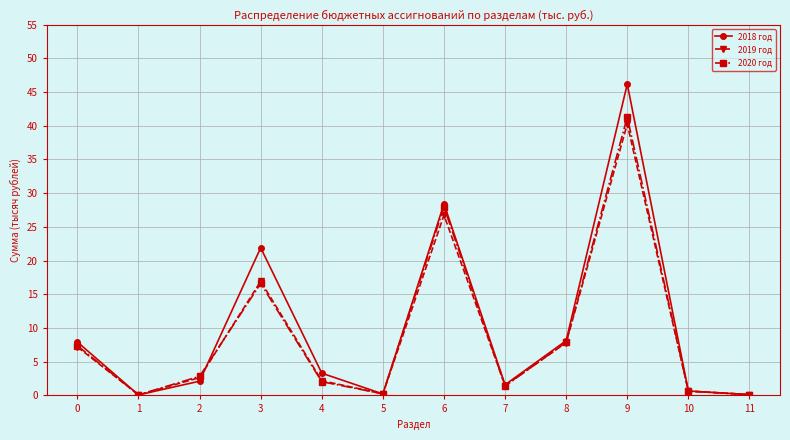

True or false: 2018 год has a value of 0.2 at 5.

True